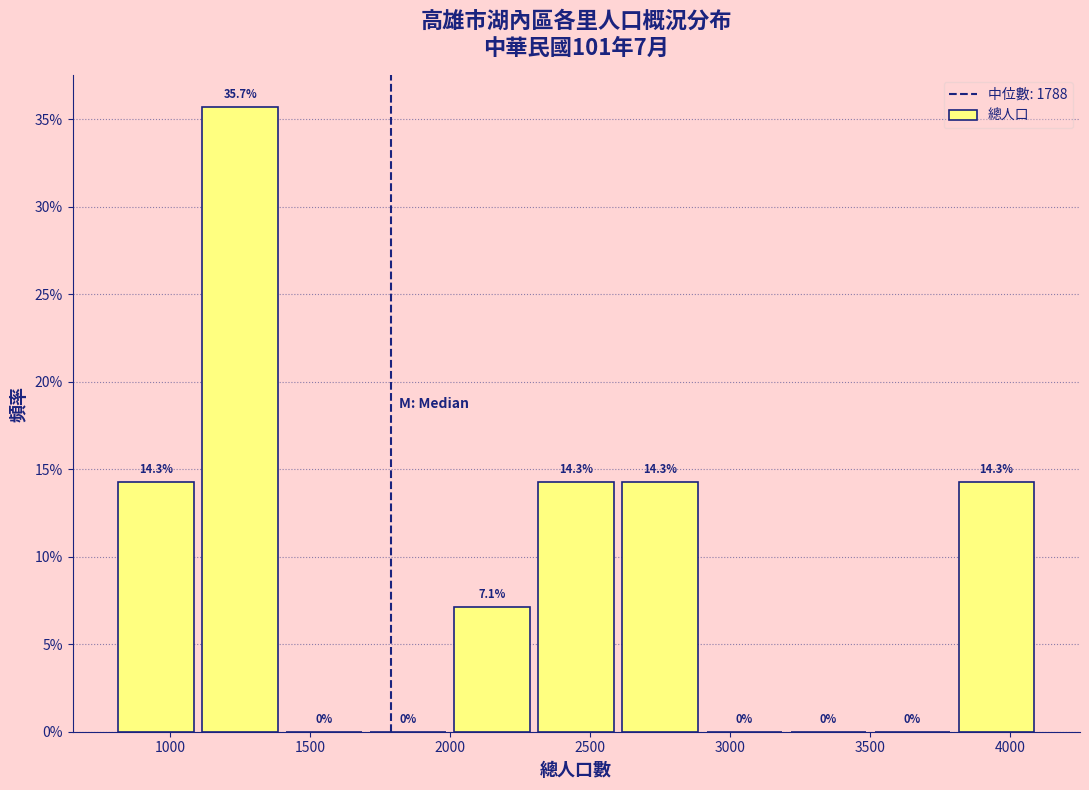

Reading left to right, list every bar in this chart as the range it spans on the x-axis followed by its height.

800 to 1100: 14.3
1100 to 1400: 35.7
1400 to 1700: 0.0
1700 to 2000: 0.0
2000 to 2300: 7.1
2300 to 2600: 14.3
2600 to 2900: 14.3
2900 to 3200: 0.0
3200 to 3500: 0.0
3500 to 3800: 0.0
3800 to 4100: 14.3